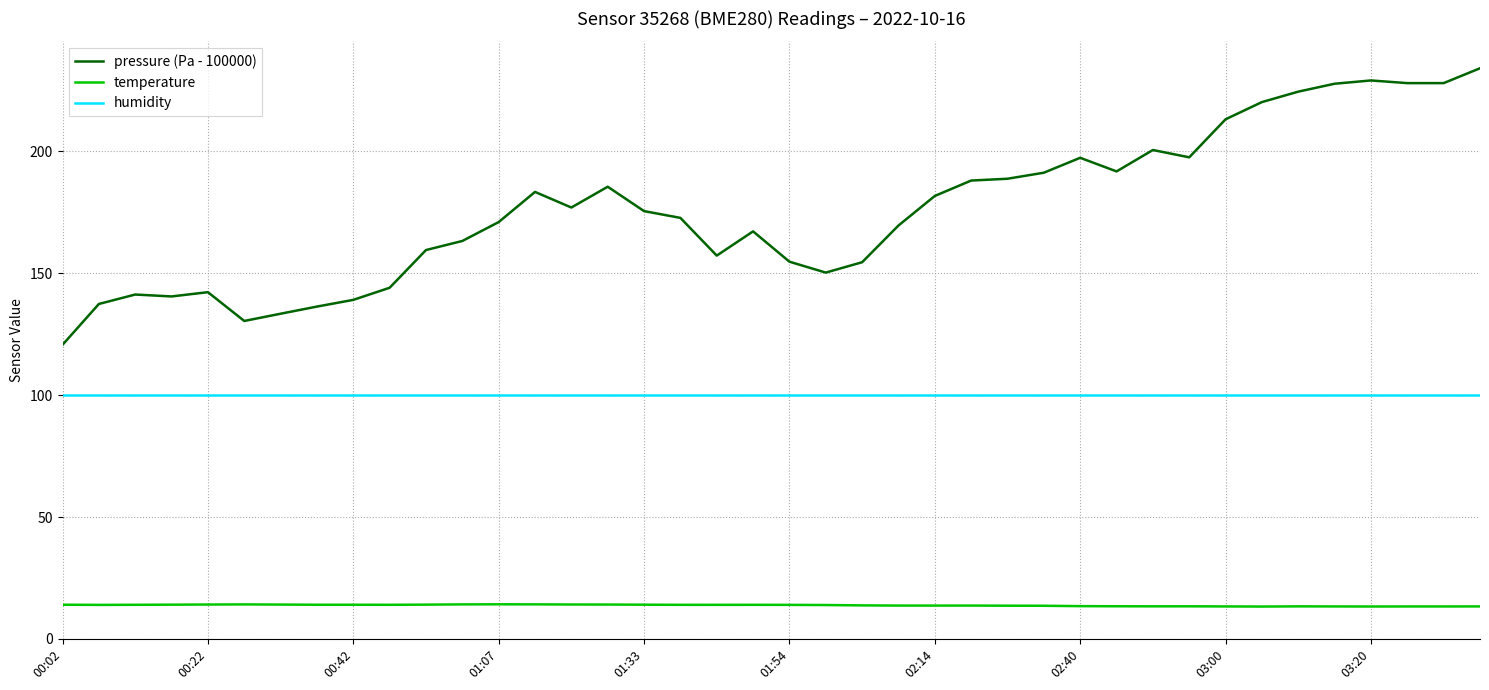

List the series in order of their overall mean, highest first.

pressure (Pa - 100000), humidity, temperature